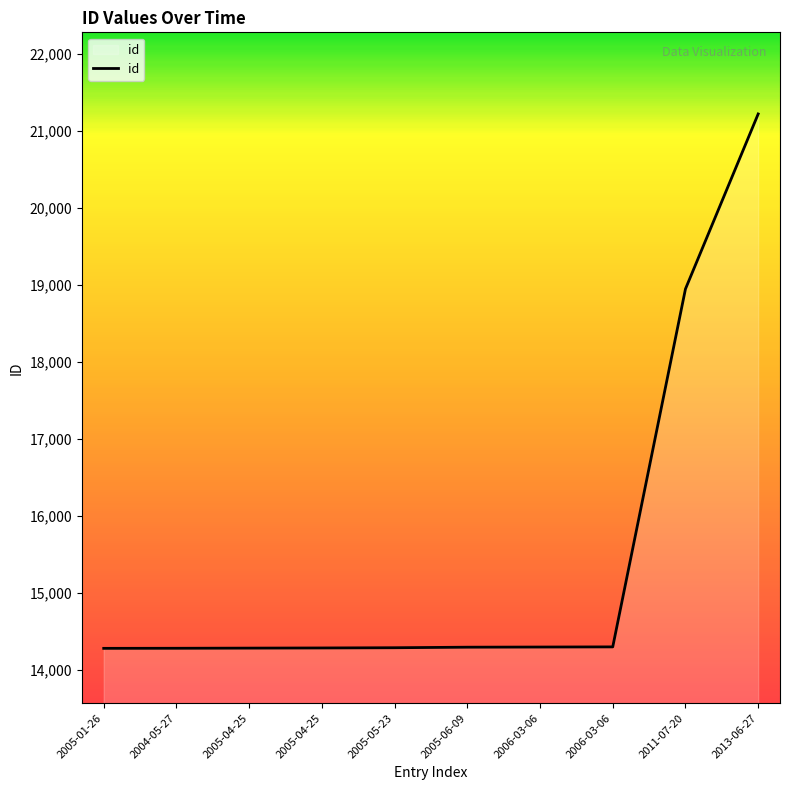

Reading right to left, transcribe all the data shown in this chart.

21222	18947	14294	14292	14290	14283	14280	14278	14276	14275